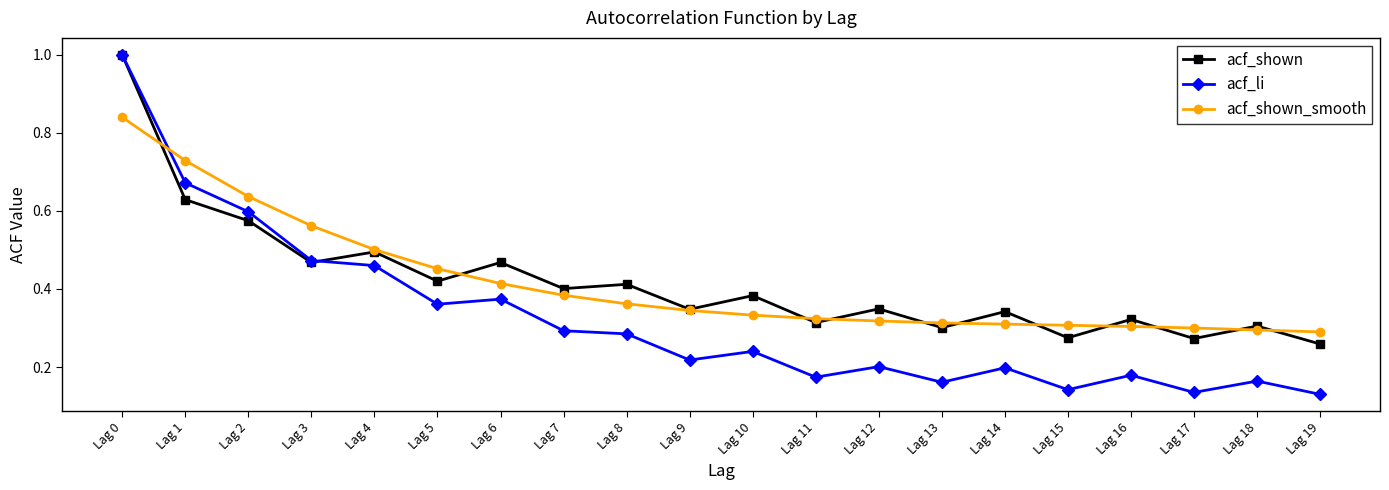

Is the value of acf_shown_smooth at Lag 8 greater than the value of acf_li at Lag 14?

Yes